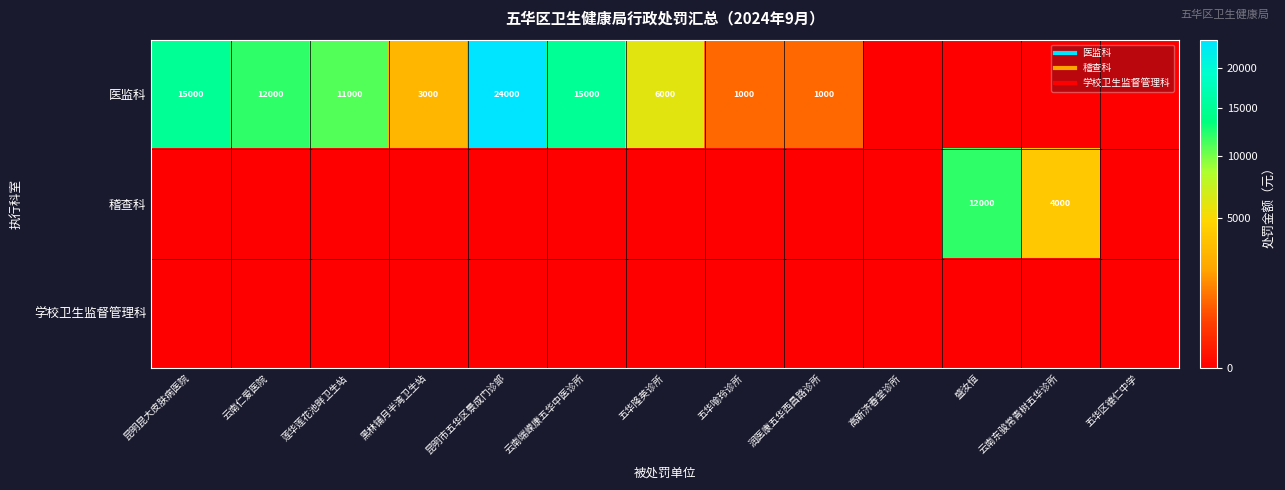

At which label is 学校卫生监督管理科 closest to 0?

昆明昆大皮肤病医院